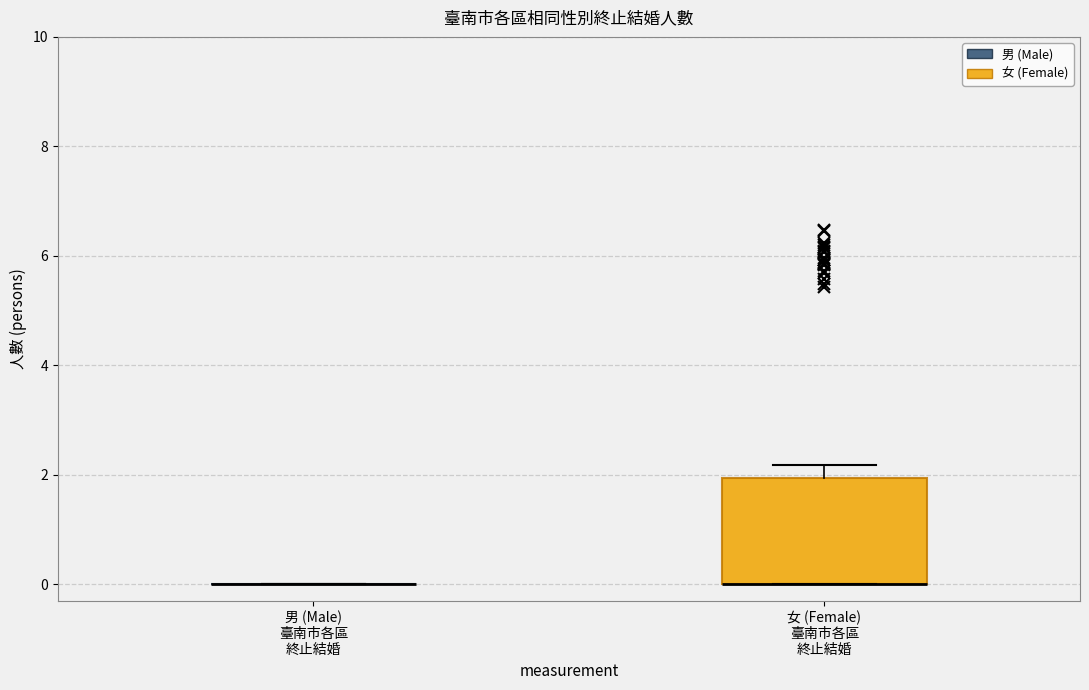

Reading left to right, read every box against the y-axis: the position of its median line, the range the box covers, and the ends of its whiskers. The values are not printed on the chart, so give them approximately, as read against the axis.

男 (Male) 臺南市各區 終止結婚: box collapsed to a line at 0.0, whiskers 0.0 to 0.0
女 (Female) 臺南市各區 終止結婚: median 0.0 (drawn on the box's lower edge), box 0.0 to 2.0, whiskers 0.0 to 2.2